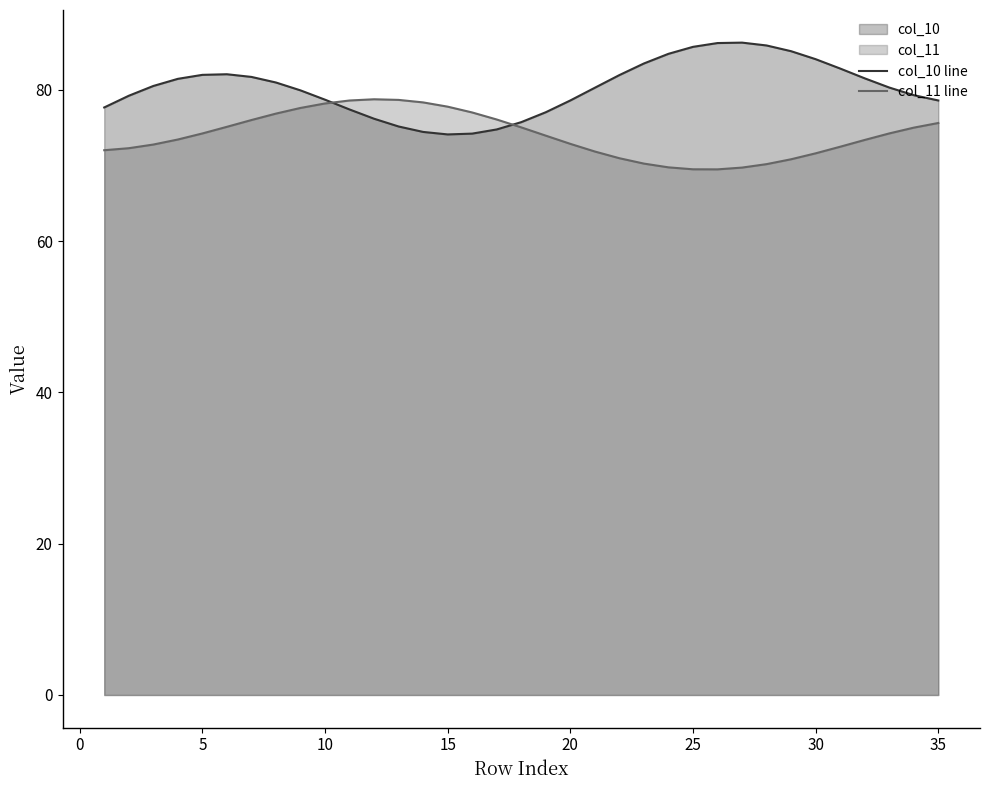

In col_11 line, how many points are higher than both neighbors (excluding endpoints)?

1